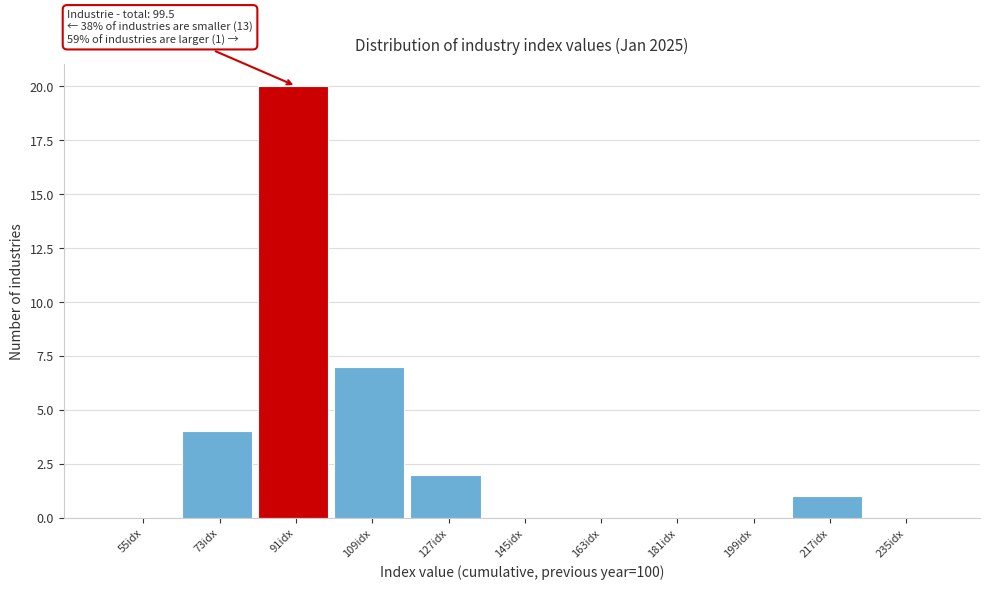

Reading left to right, list all the values displayed in this chart.

55idx=0	73idx=4	91idx=20	109idx=7	127idx=2	145idx=0	163idx=0	181idx=0	199idx=0	217idx=1	235idx=0